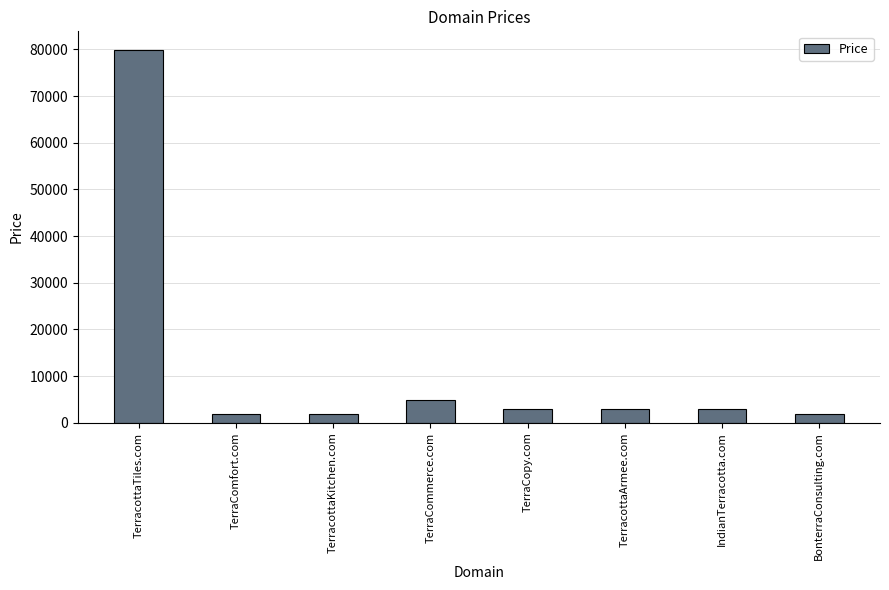

The value at TerracottaKitchen.com is 1888. True or false?

True